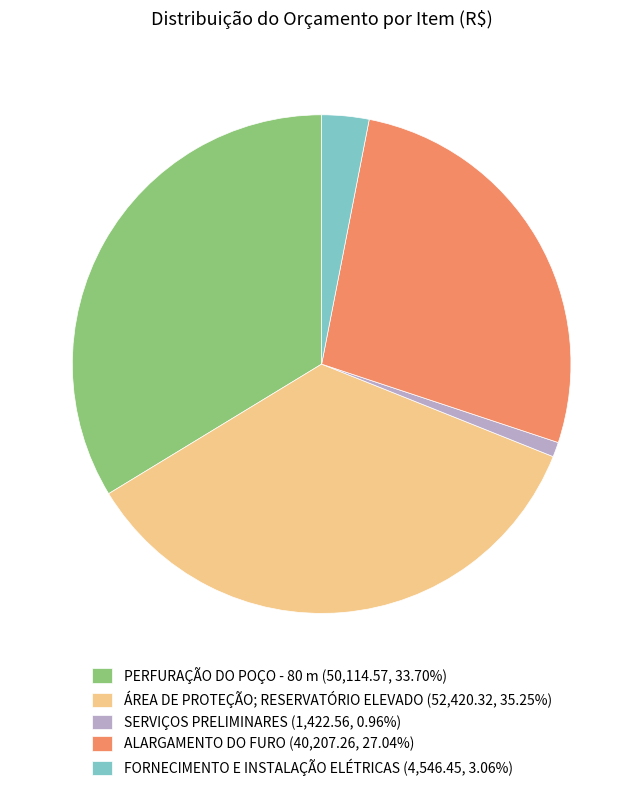

What is the ratio of the value at ALARGAMENTO DO FURO (40,207.26, 27.04%) to the value at FORNECIMENTO E INSTALAÇÃO ELÉTRICAS (4,546.45, 3.06%)?

8.8